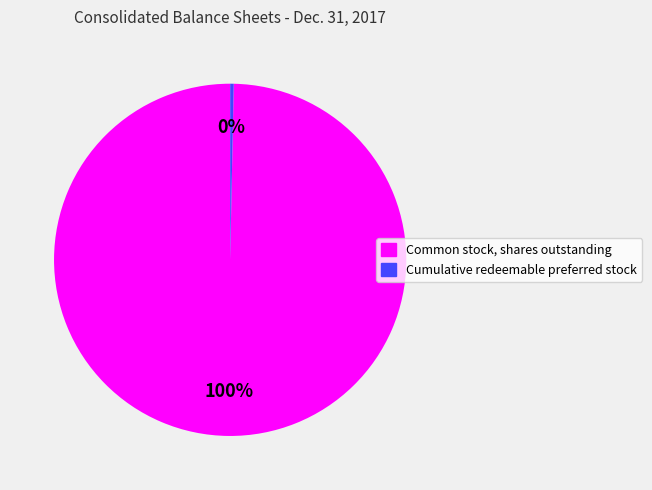

Does Common stock, shares outstanding represent more than half of the total?

Yes